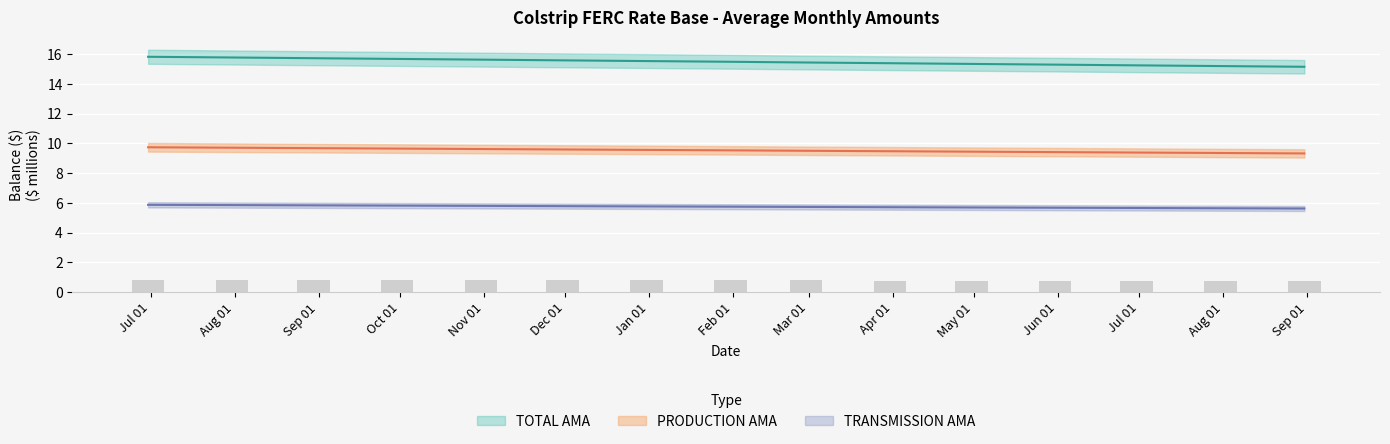

How many distinct data groups are displayed?

3